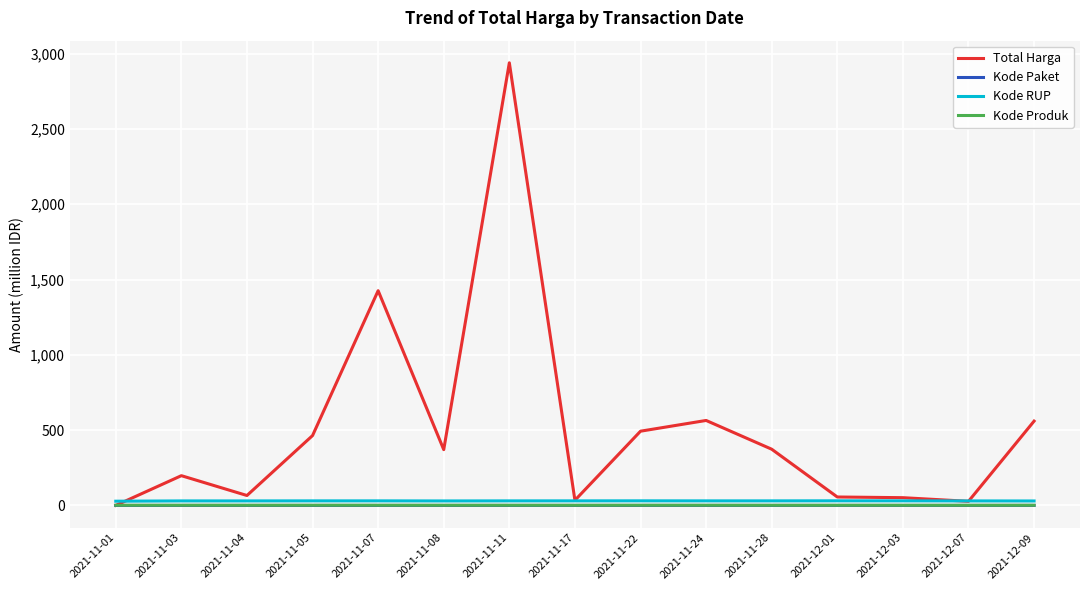

The value of Kode Produk at 2021-11-24 is 1.5. True or false?

True